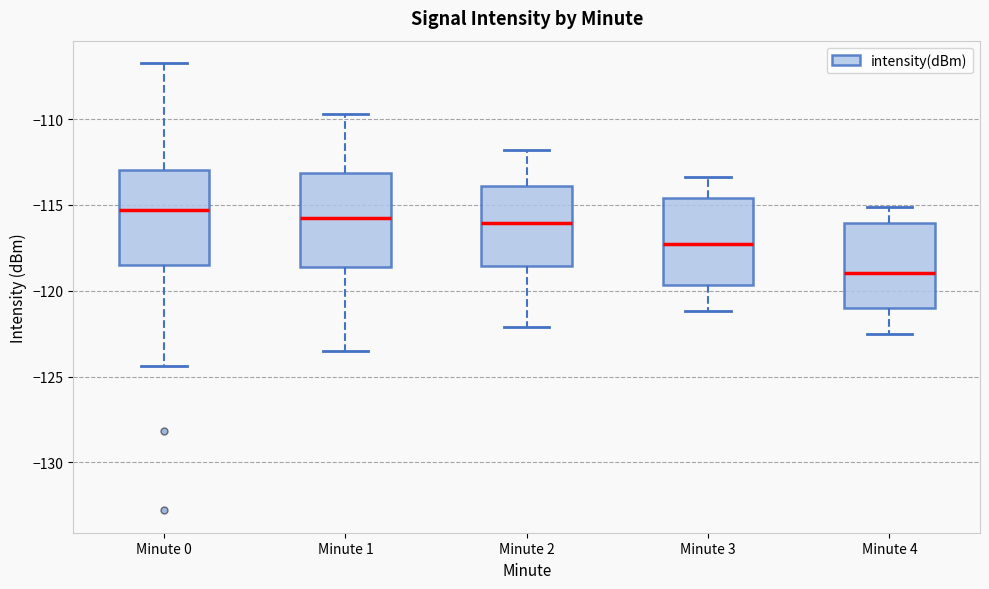

Where does the median line of the box for Minute 4 sit on the y-axis? The values are not printed on the chart, so give them approximately, as read against the axis.

-119.0